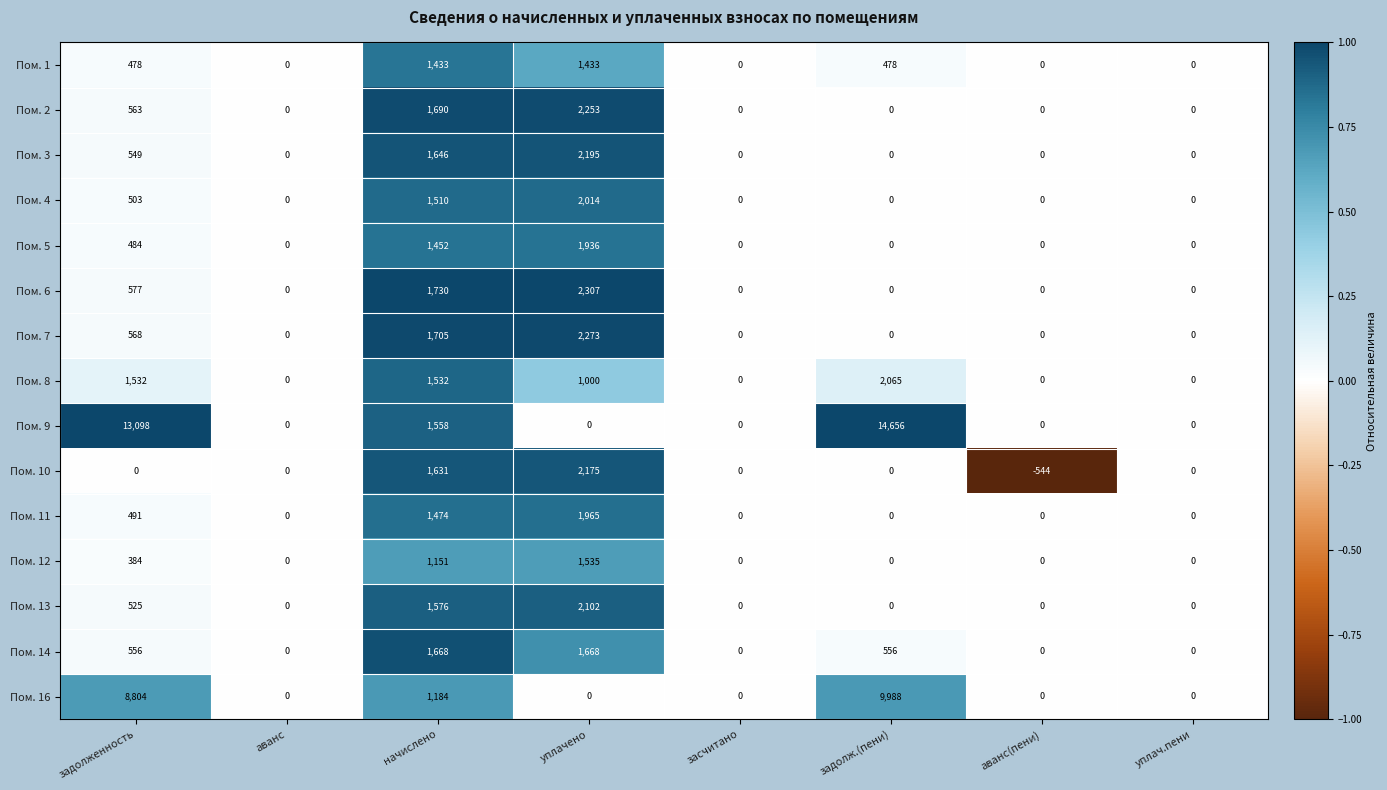

Which series changed the most between задолженность and аванс?

Пом. 9